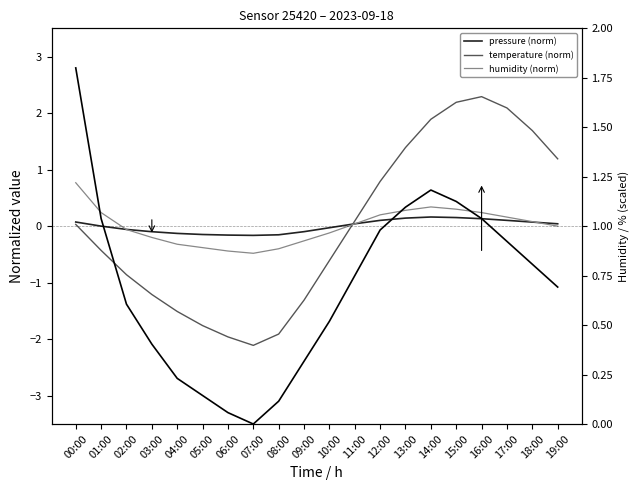

How many values in humidity (abs) are above zero?

19